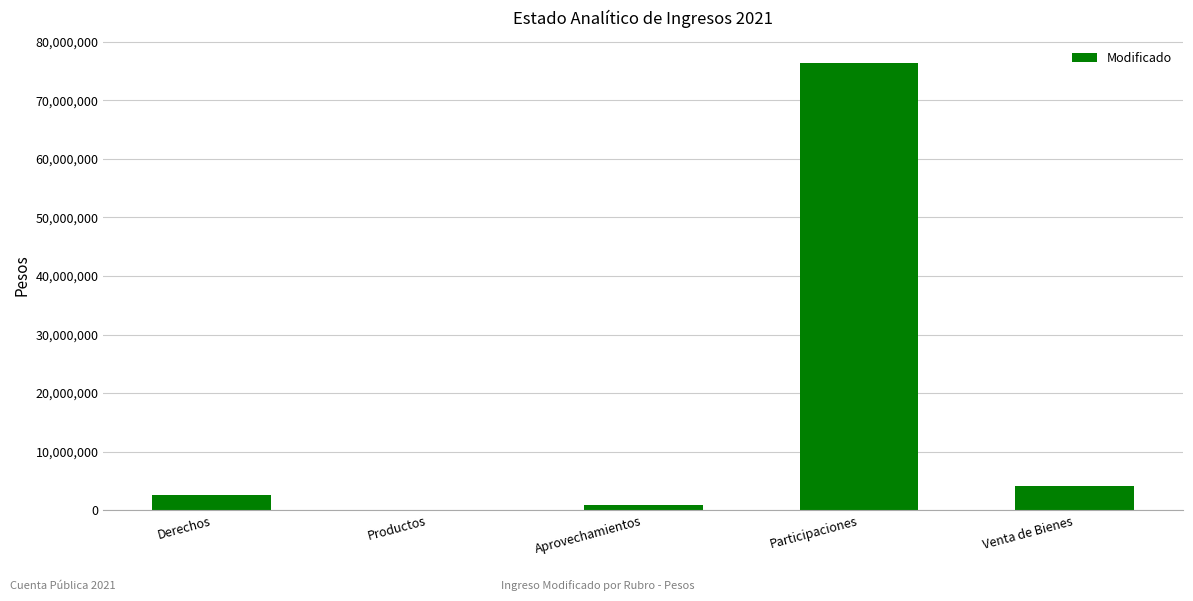

Reading left to right, extract all data points from this chart.

2627941	1	874404	76305960	4213780